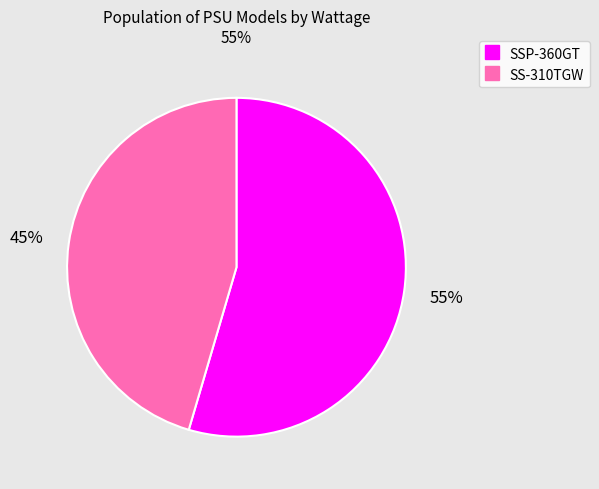

Is there a majority slice in this chart?

Yes